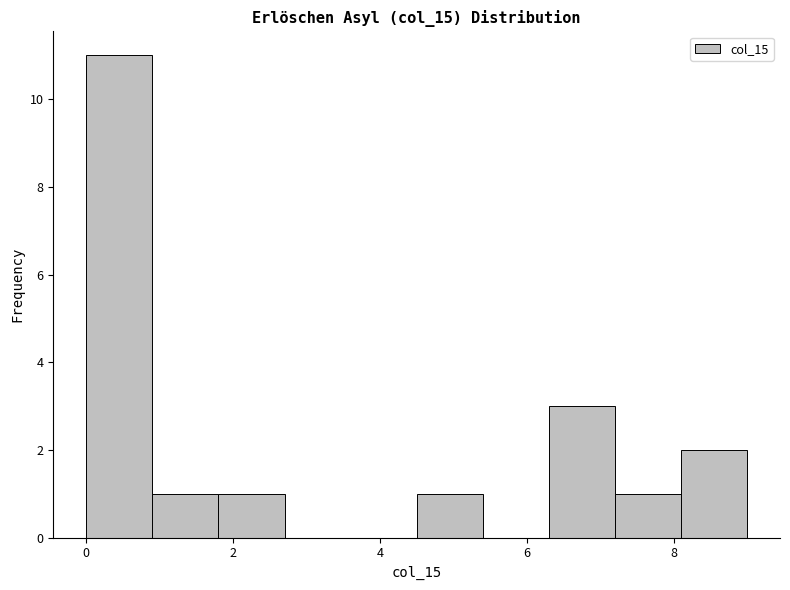

Over which range of the x-axis is the bar tallest?

0.0 to 0.9